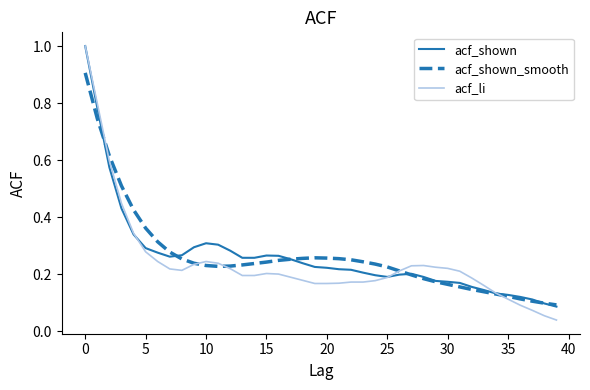

Is this an area chart (filled region under the line)?

No